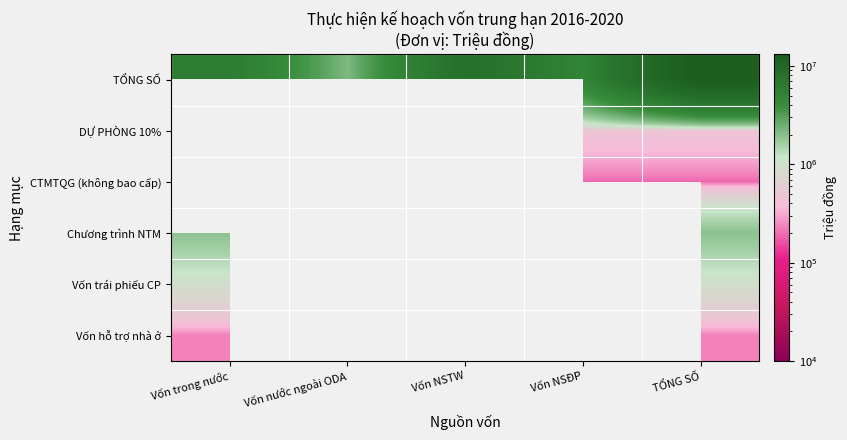

At how many categories does at least one series exceed 598053?

5